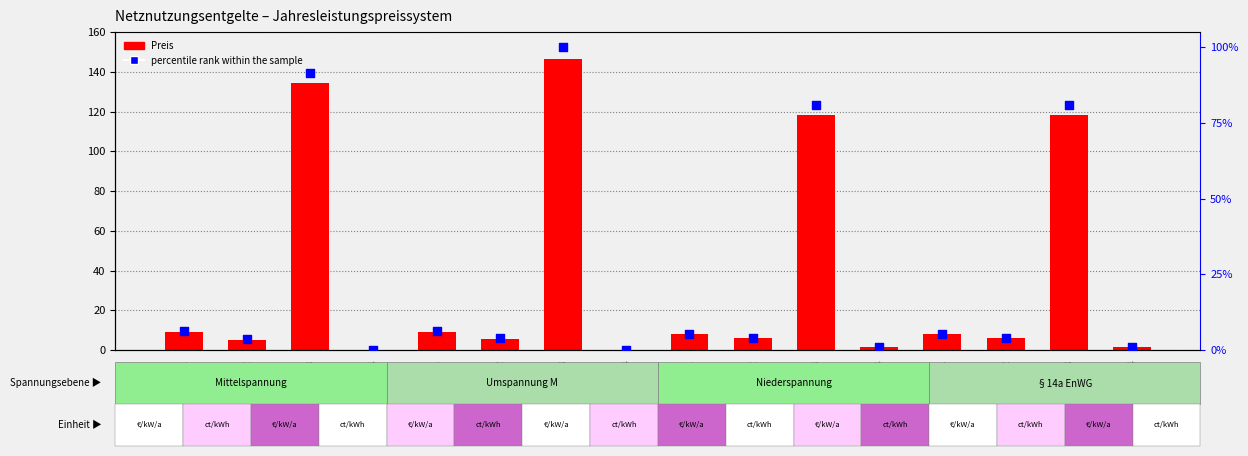

Which series contains the lowest Y value?

percentile rank within the sample